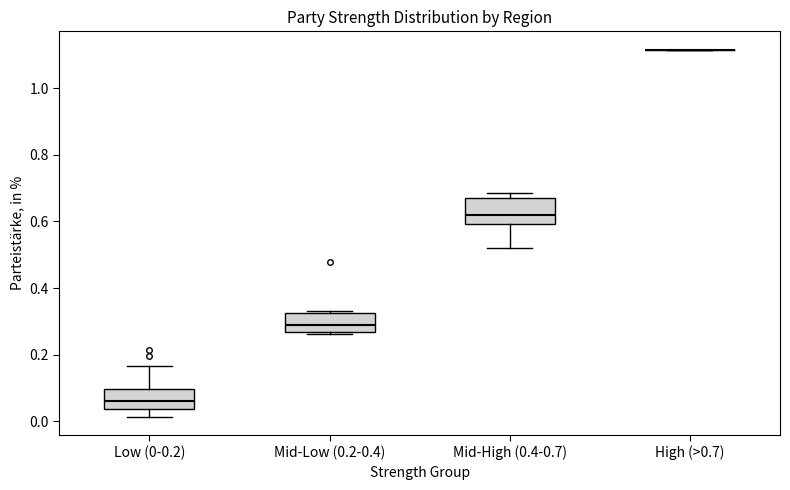

Reading left to right, read every box against the y-axis: the position of its median line, the range the box covers, and the ends of its whiskers. The values are not printed on the chart, so give them approximately, as read against the axis.

Low (0-0.2): median 0.06, box 0.04 to 0.10, whiskers 0.02 to 0.16
Mid-Low (0.2-0.4): median 0.28, box 0.26 to 0.32, whiskers 0.26 (just below the box's lower edge) to 0.34
Mid-High (0.4-0.7): median 0.62, box 0.60 to 0.66, whiskers 0.52 to 0.68
High (>0.7): box collapsed to a line at 1.12, whiskers 1.12 to 1.12